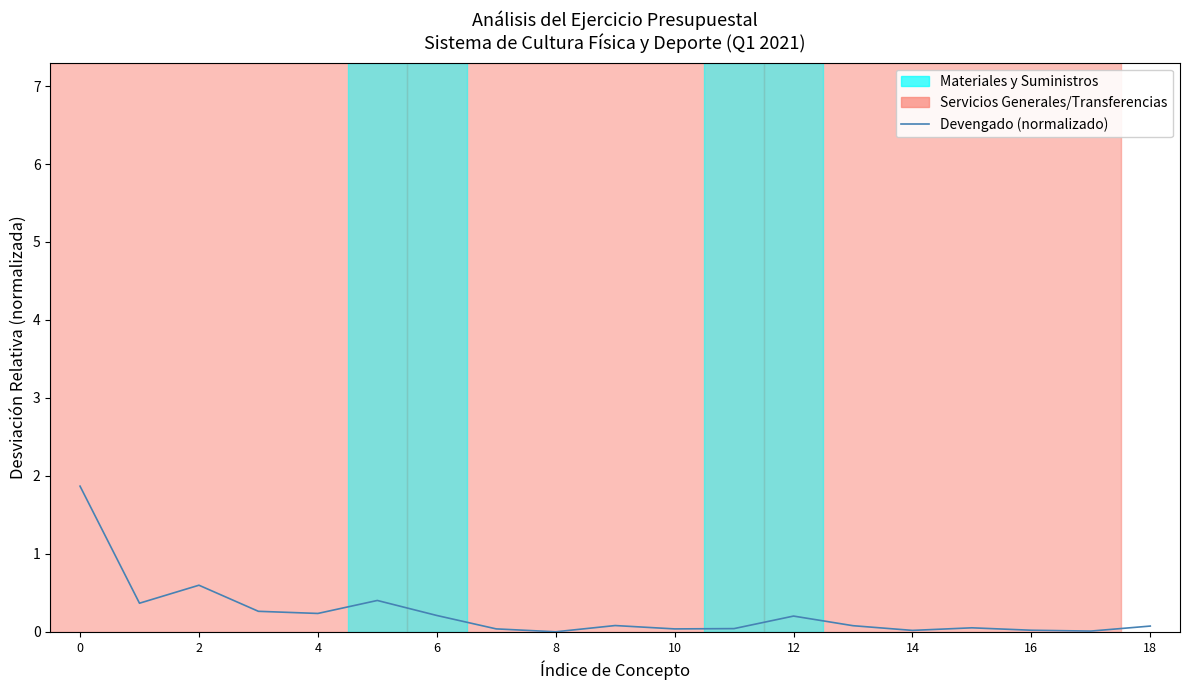

What is the difference between the maximum and minimum values?

1.9